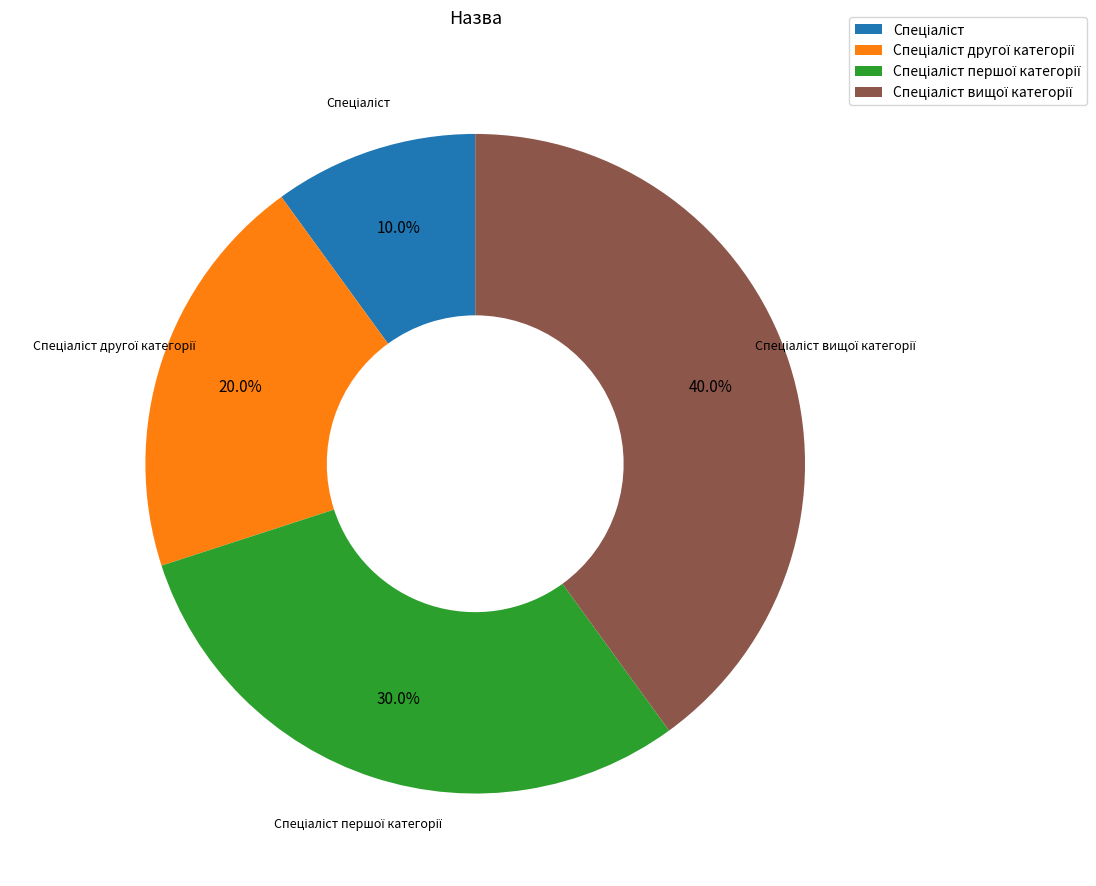

Is there a majority slice in this chart?

No